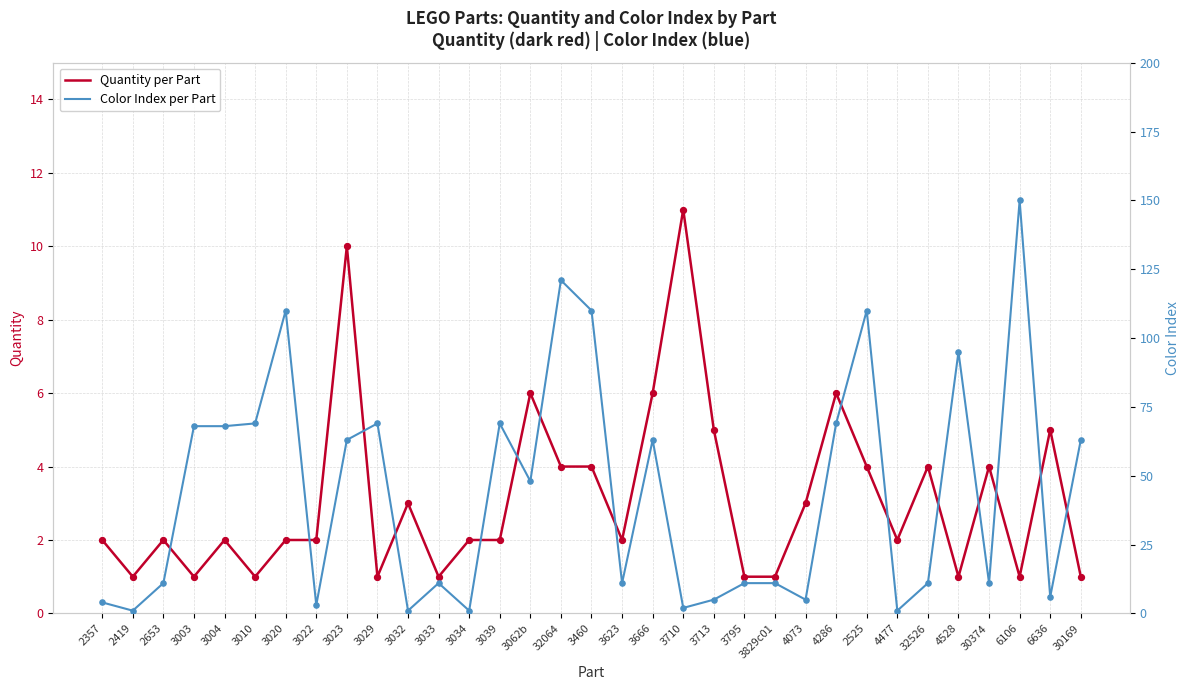

At how many categories does at least one series exceed 47?

16